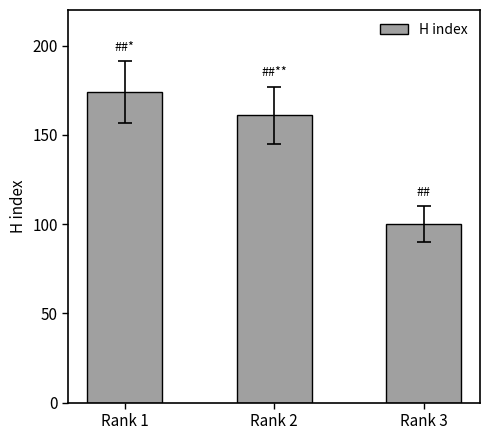

Which label corresponds to the largest value in the chart?

Rank 1